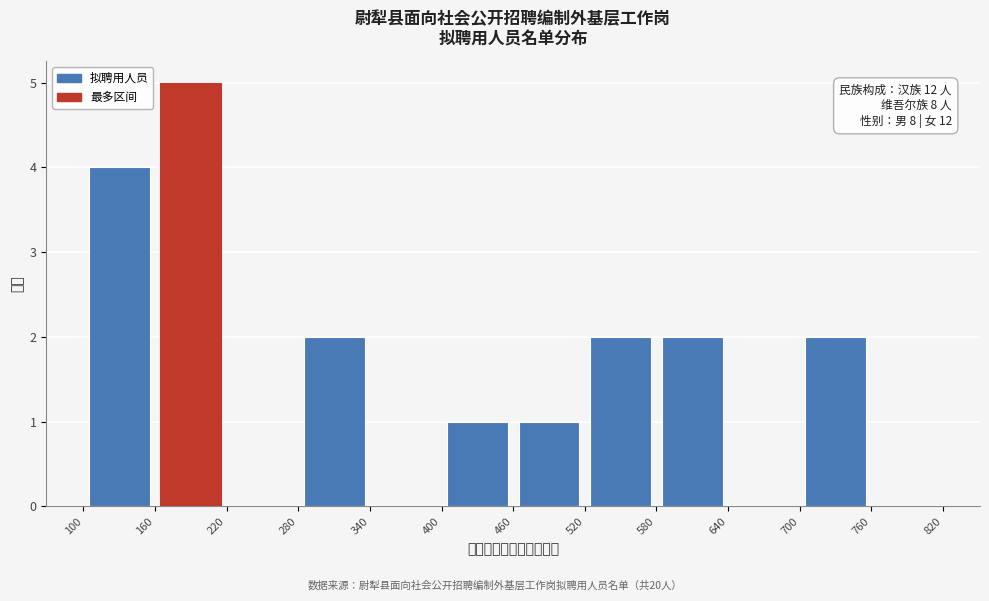

Which range on the x-axis has the tallest bar?

160 to 220